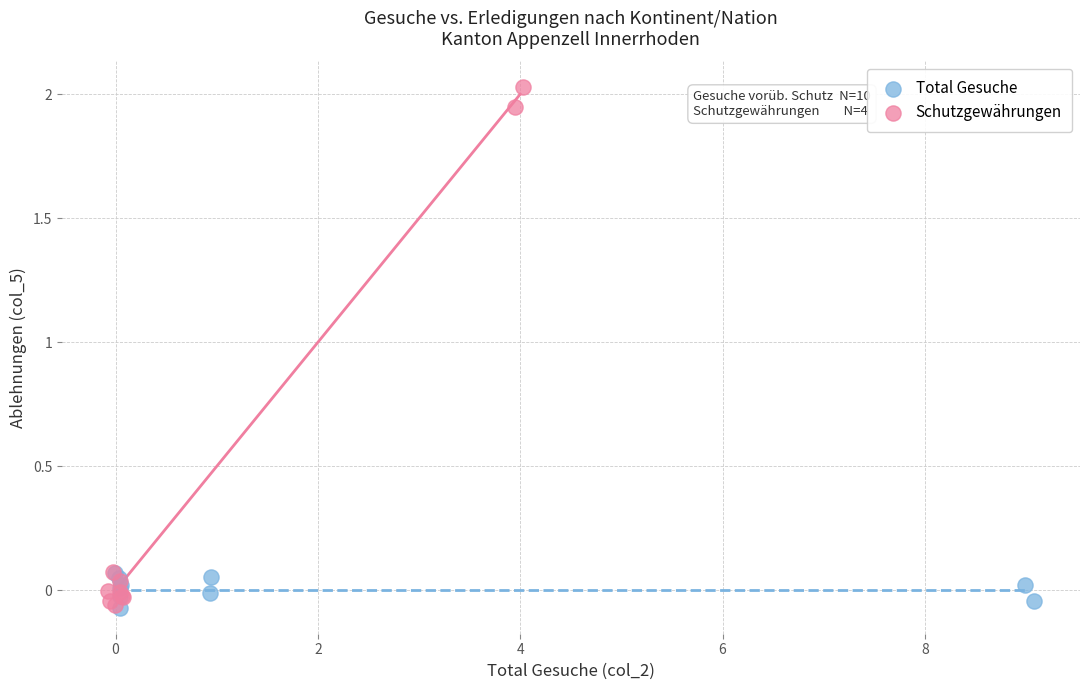

Which series reaches the maximum Y coordinate?

Schutzgewährungen